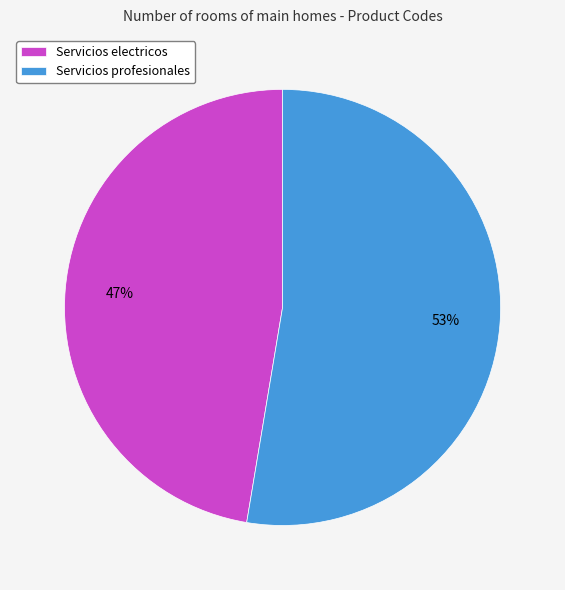

To the nearest percent, what portion does Servicios profesionales represent?

53%